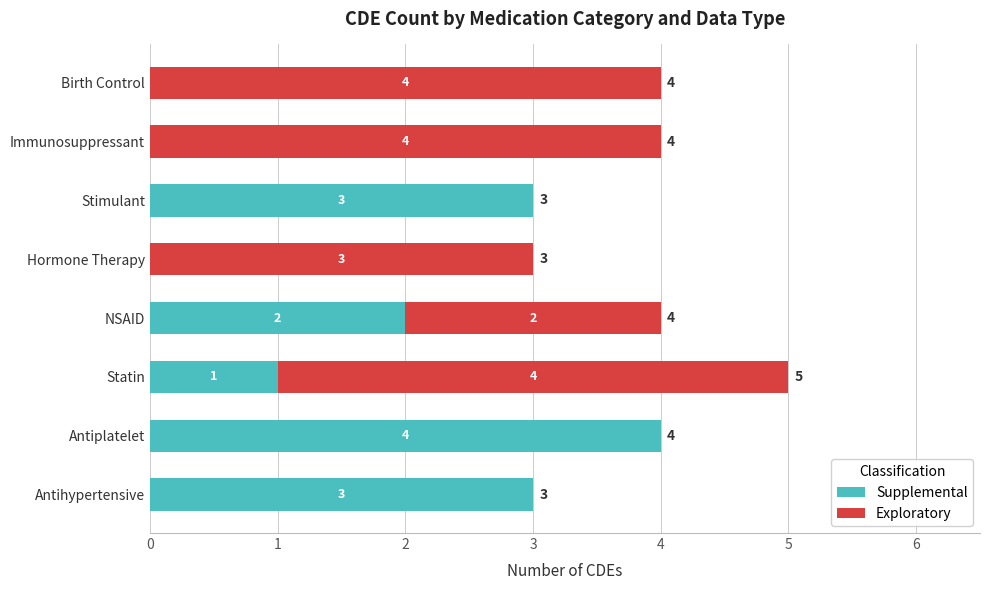

True or false: Supplemental has a value of 2 at NSAID.

True